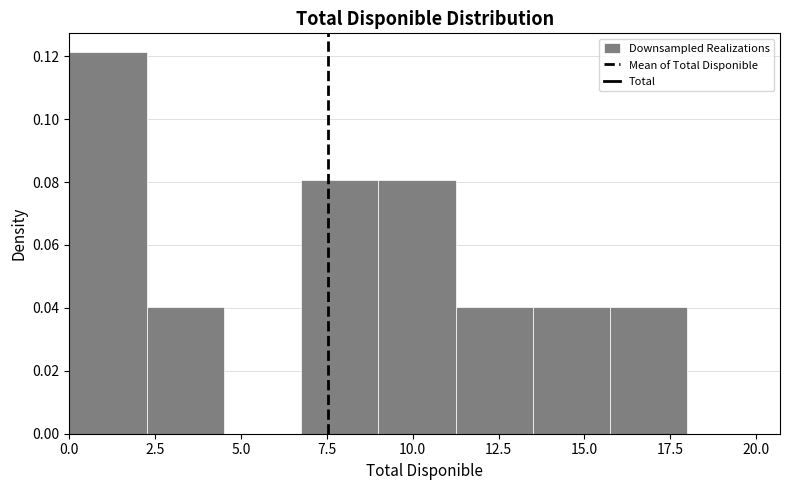

Reading left to right, list every bar in this chart as the range it spans on the x-axis followed by its height. Neither the bar edges nor the heights are printed on the chart, so give them approximately, as read against the axes.

0.00 to 2.25: 0.122
2.25 to 4.50: 0.040
4.50 to 6.75: 0
6.75 to 9.00: 0.080
9.00 to 11.25: 0.080
11.25 to 13.50: 0.040
13.50 to 15.75: 0.040
15.75 to 18.00: 0.040